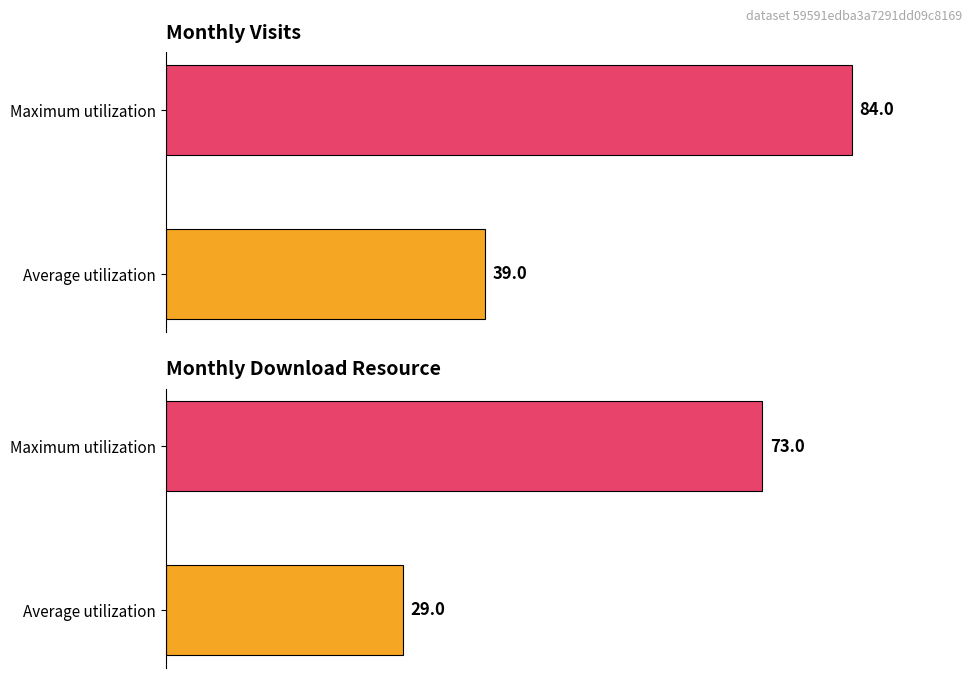

Which series has the largest total across all categories?

monthly_visit